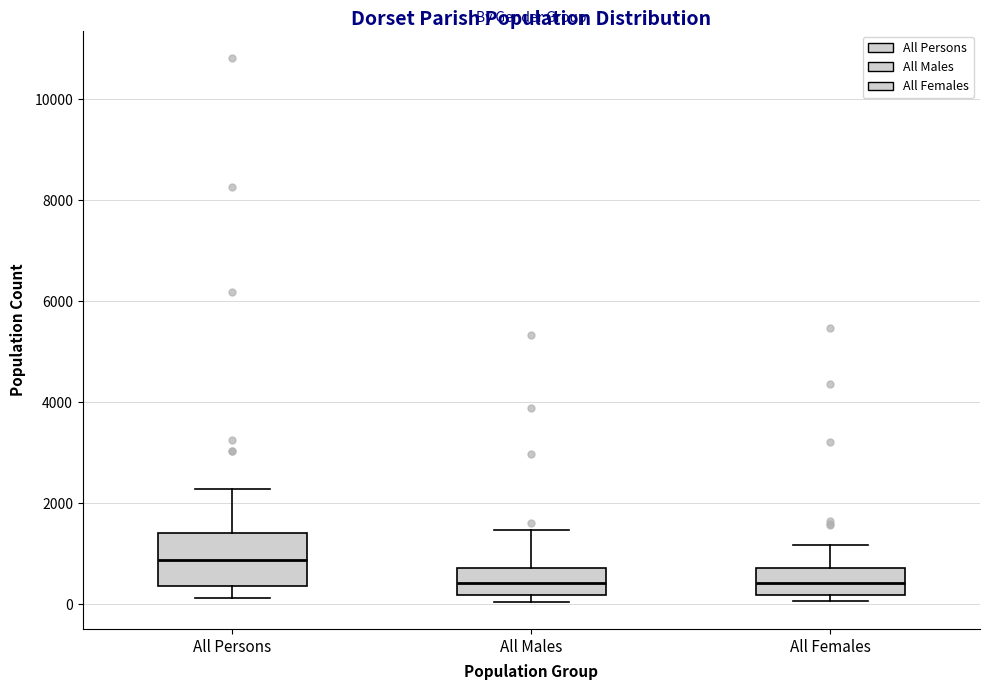

Reading left to right, read every box against the y-axis: the position of its median line, the range the box covers, and the ends of its whiskers. The values are not printed on the chart, so give them approximately, as read against the axis.

All Persons: median 800, box 400 to 1400, whiskers 200 to 2200
All Males: median 400, box 200 to 800, whiskers 0 to 1400
All Females: median 400, box 200 to 800, whiskers 0 to 1200